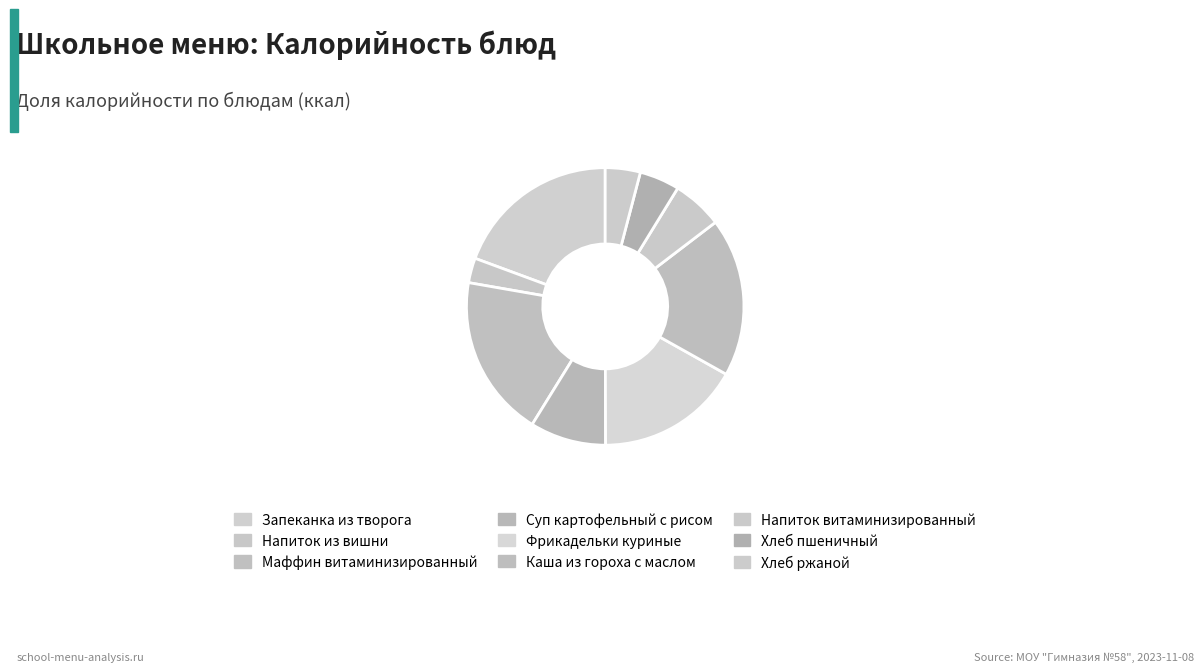

What is the ratio of the value at Фрикадельки куриные to the value at Хлеб пшеничный?

3.6